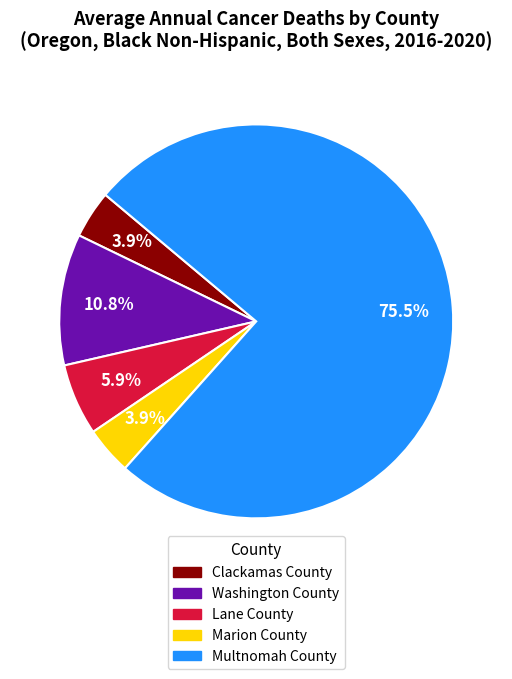

What is the largest slice in the pie chart?

Multnomah County